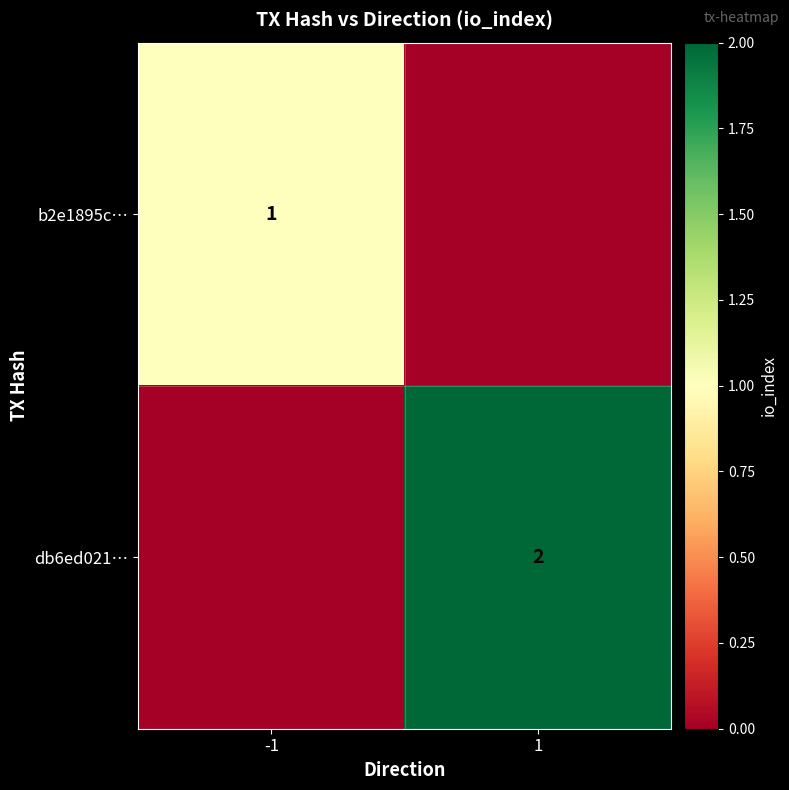

The value of db6ed021… at 1 is 3. True or false?

False